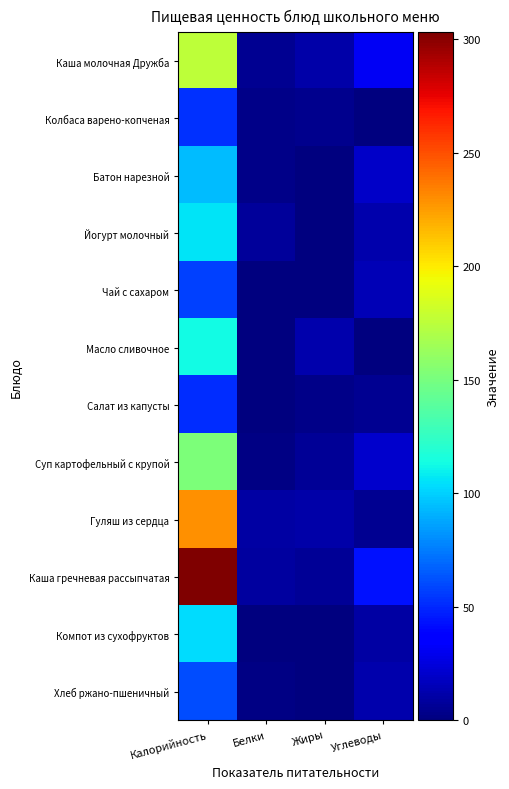

At how many categories does at least one series exceed 196?

1